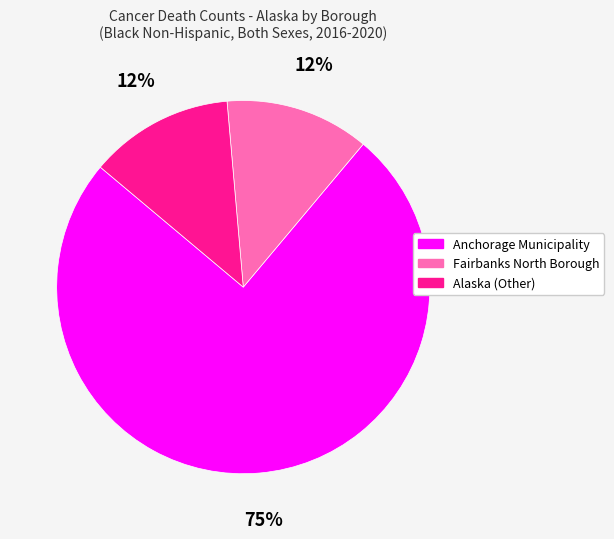

To the nearest percent, what is the average slice percentage?

33%